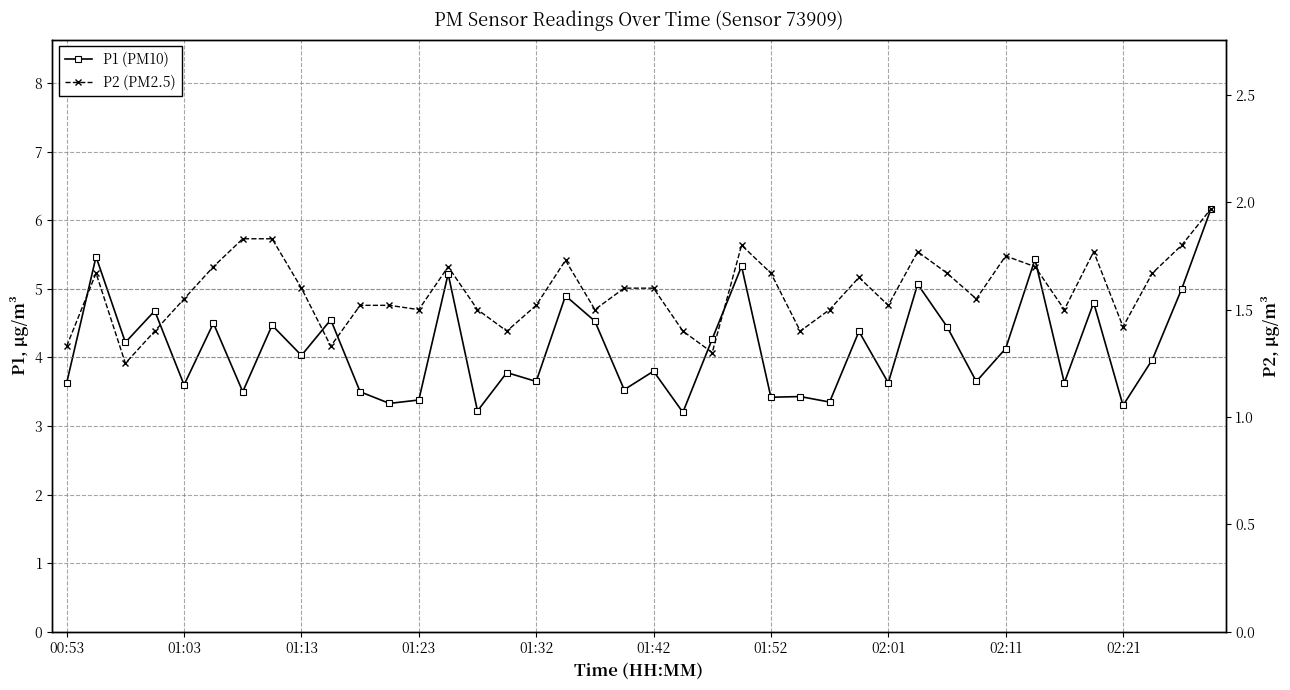

Is the value of P1 (PM10) at 24 greater than the value of P2 (PM2.5) at 02:01?

Yes